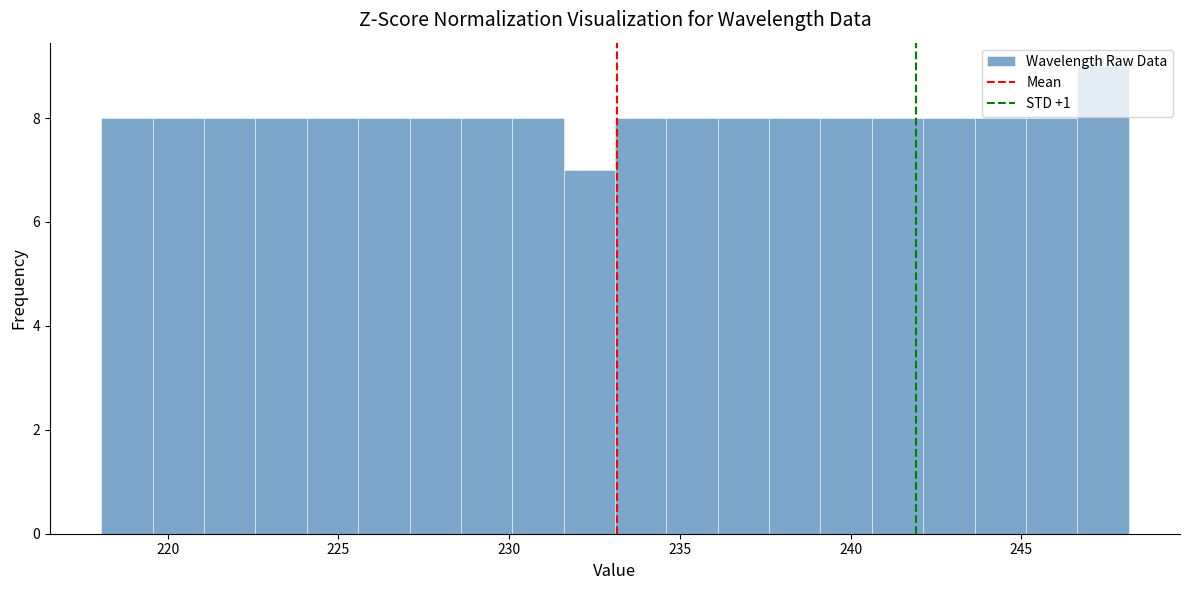

Around what value on the x-axis is the tallest bar? Give the approximate position of its centre, as read against the axis.

247.5